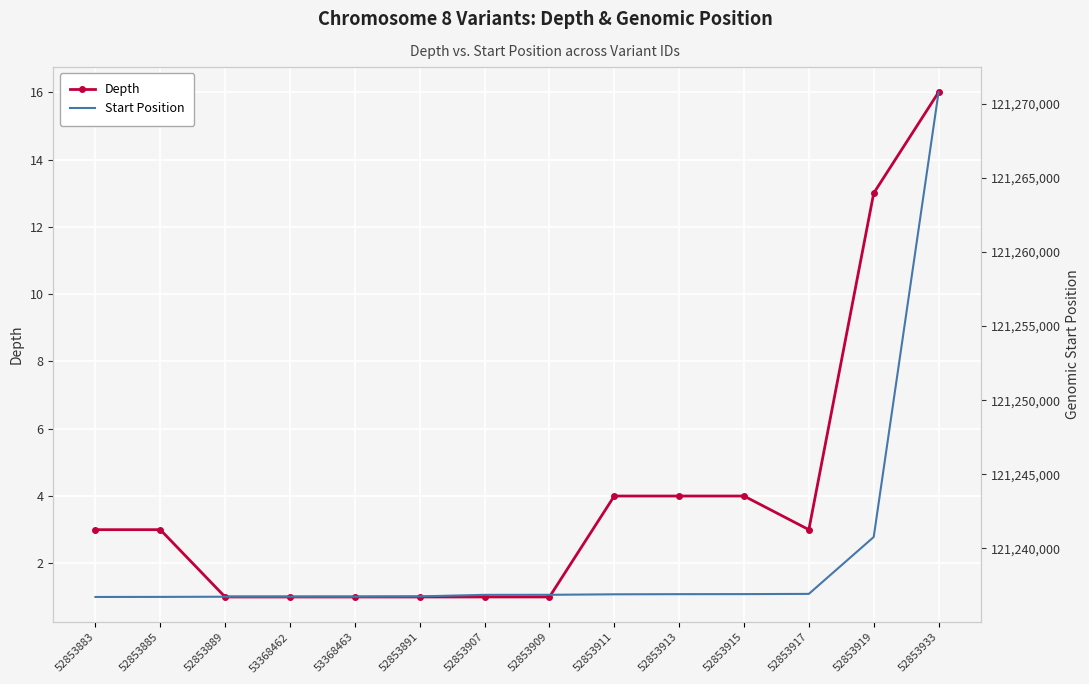

The value of Depth at 52853889 is 1. True or false?

True